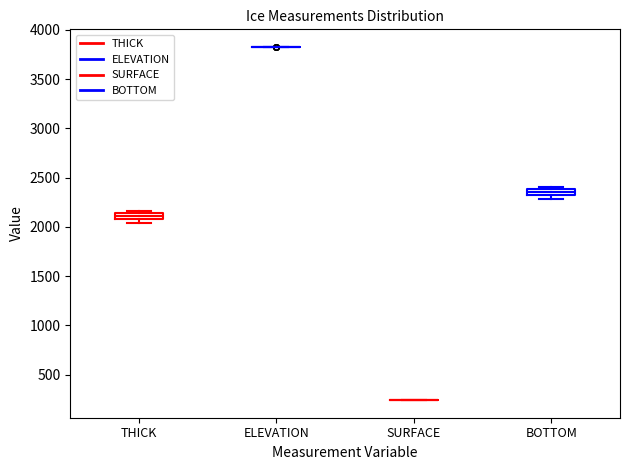

Where is the lower edge of the box for BOTTOM on the y-axis? The values are not printed on the chart, so give them approximately, as read against the axis.

2300